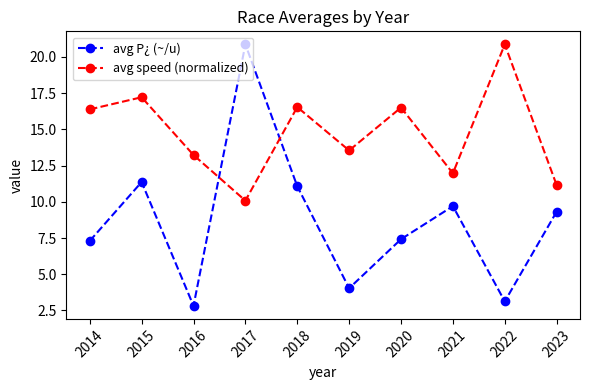

At which category does avg speed (normalized) reach its first local valley?

2017